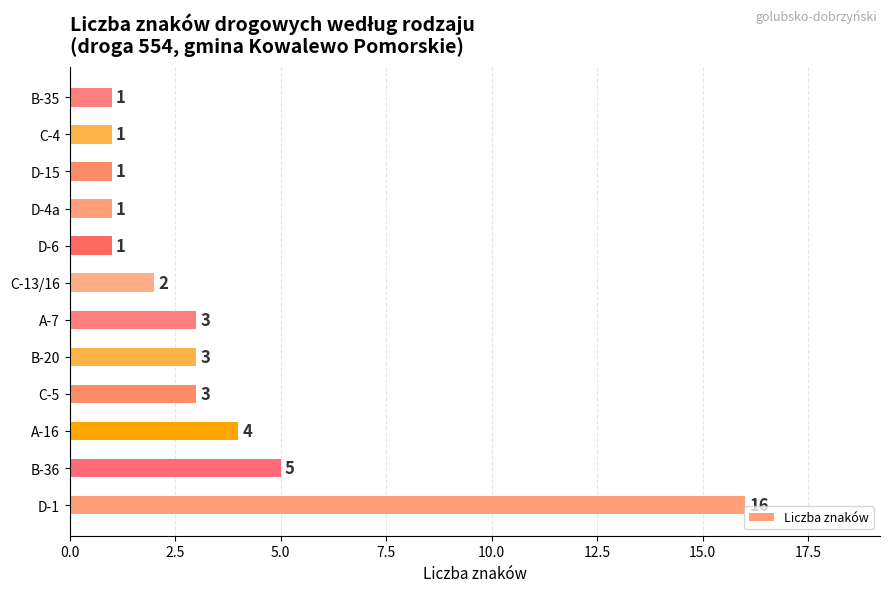

Approximately how many times larger is the value at B-35 compared to C-13/16?

0.5